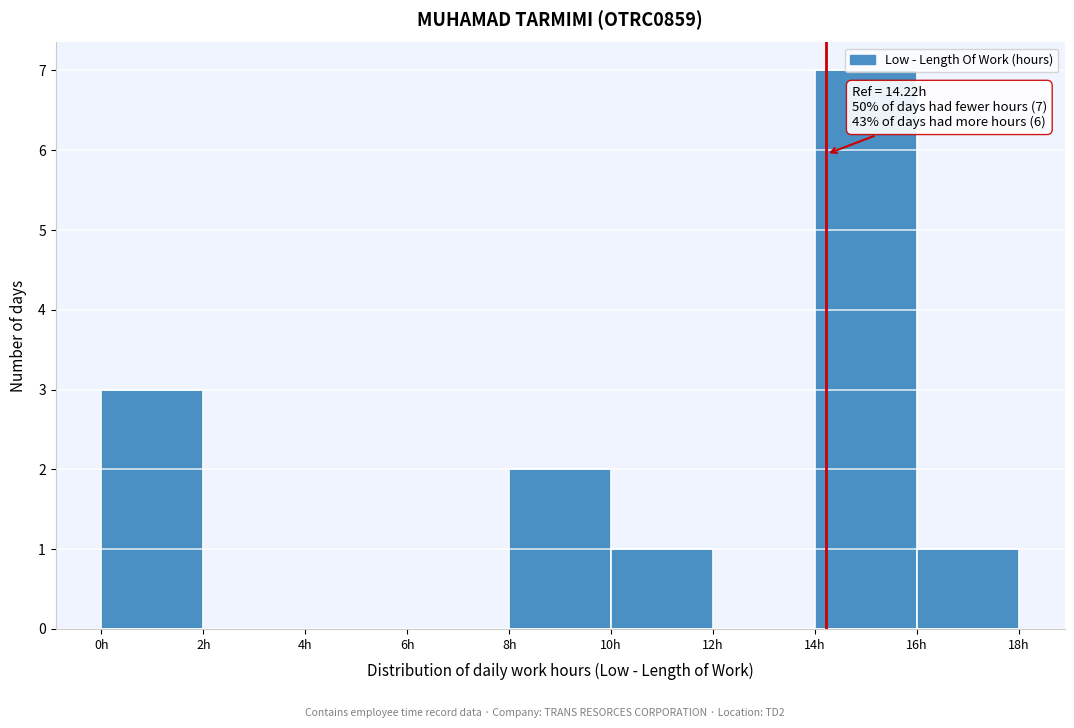

Which range on the x-axis has the tallest bar?

14 to 16